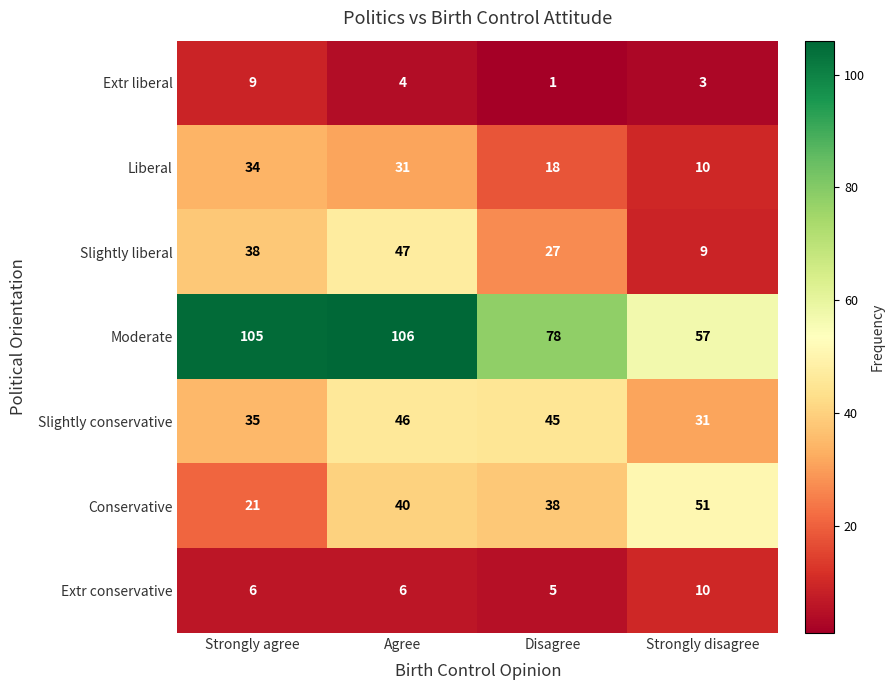

How many Extr conservative values are between 6 and 10?

3